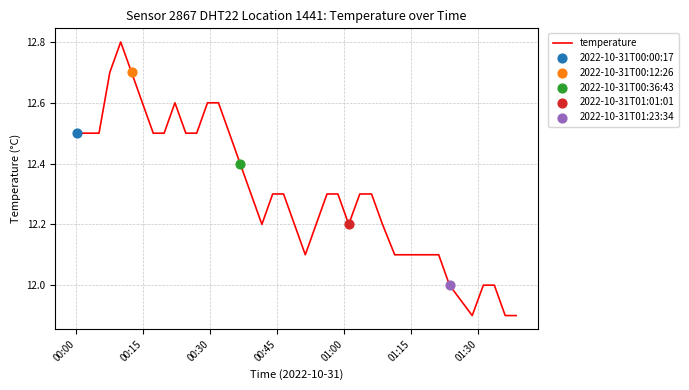

What is the difference between the maximum and minimum values?

0.9